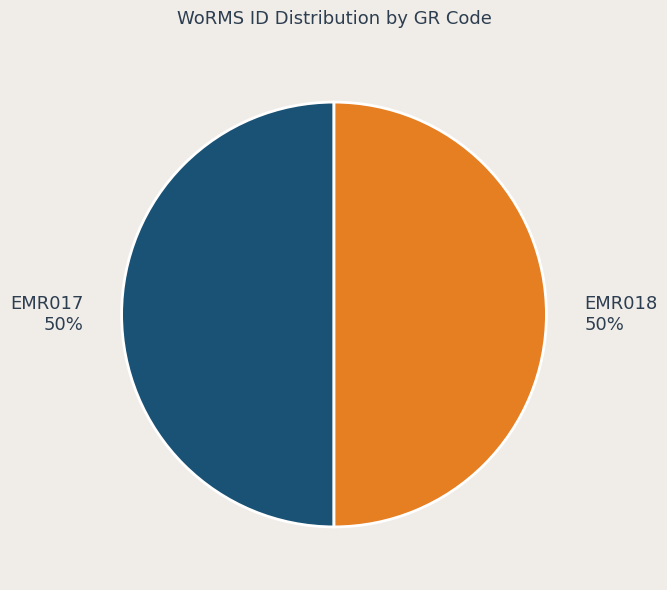

To the nearest percent, what is the average slice percentage?

50%